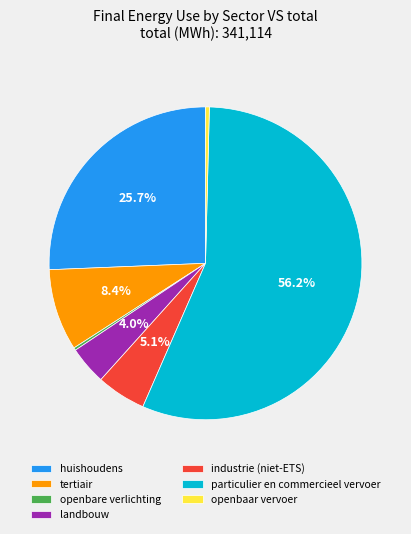

Combined, what portion of the pie is landbouw and industrie (niet-ETS)?

9.1%